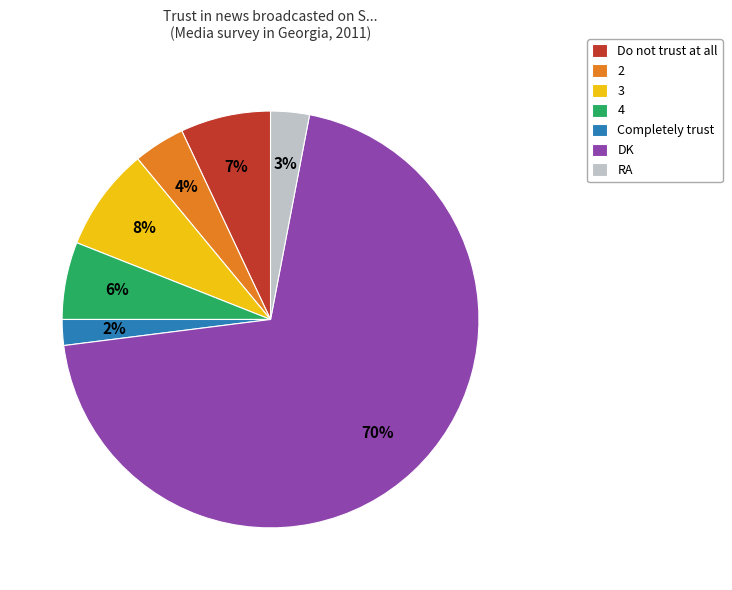

Do 2 and DK together represent more than half of the pie?

Yes